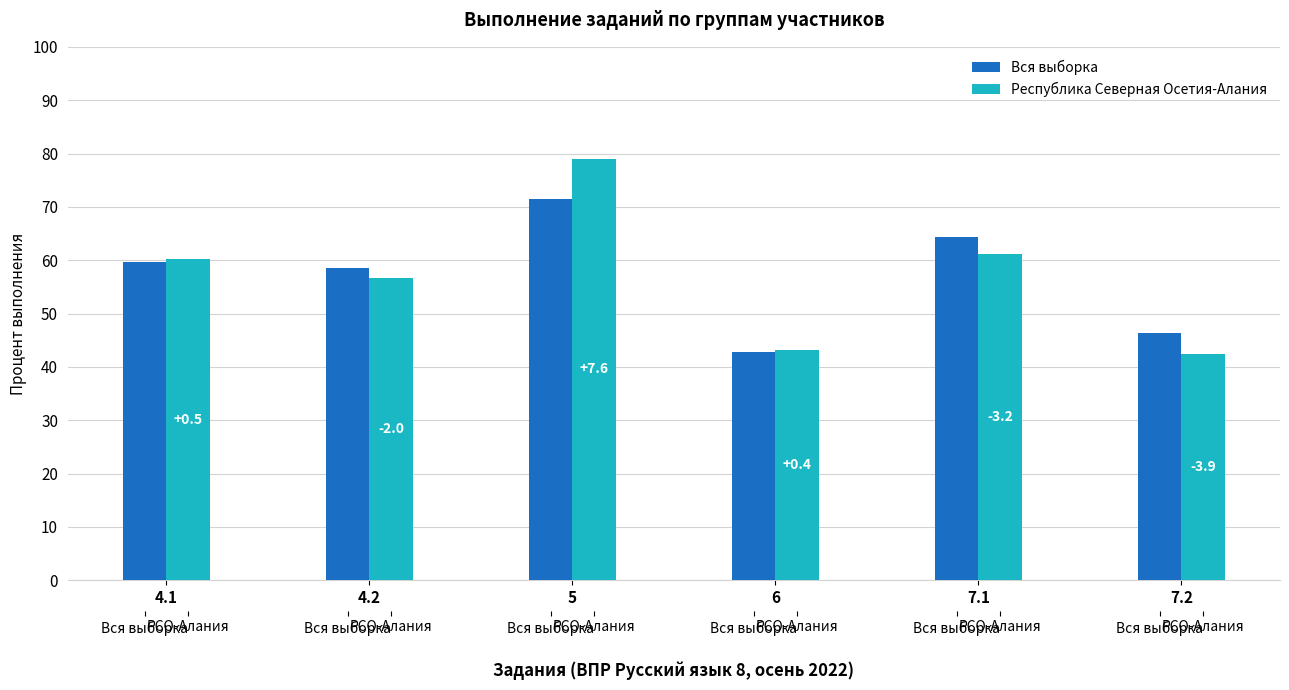

What is the difference between the second highest and minimum values in the Республика Северная Осетия-Алания series?

18.6